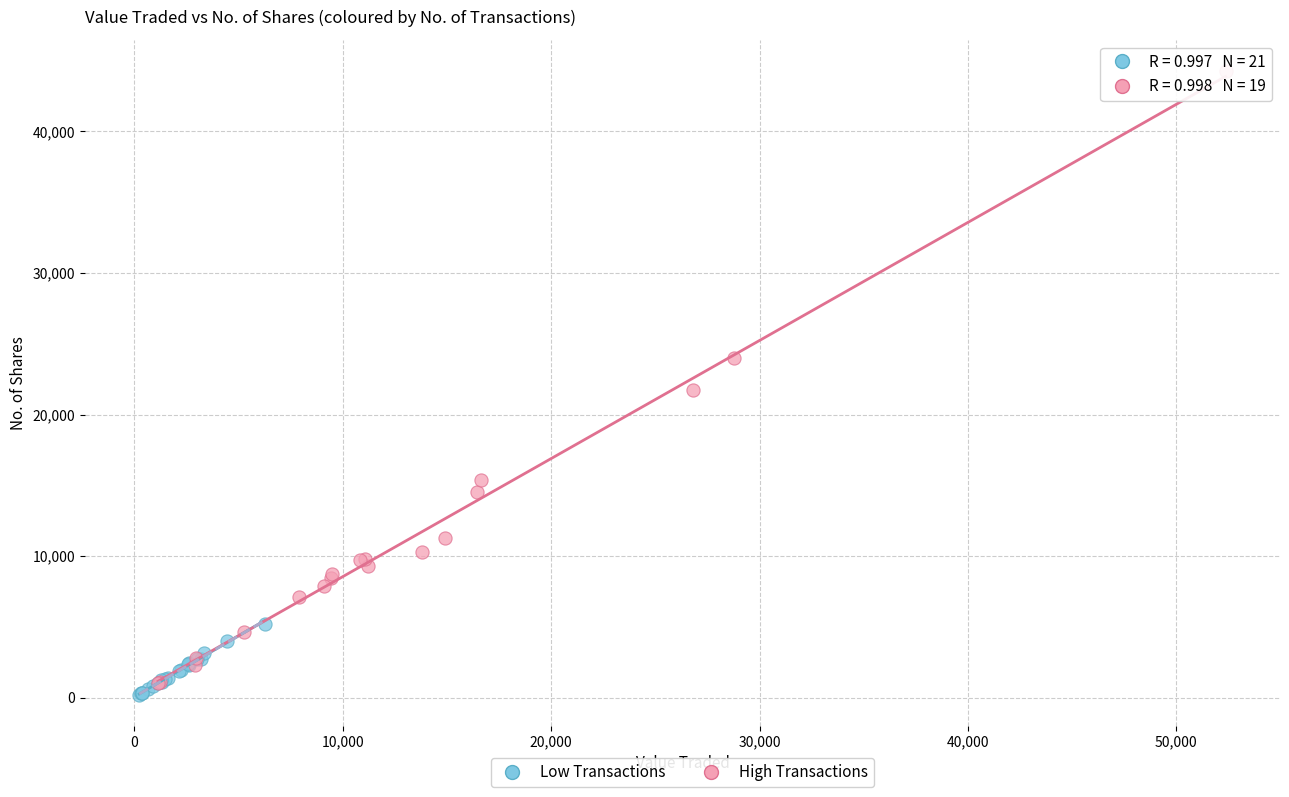

Which series reaches the maximum Y coordinate?

High Transactions